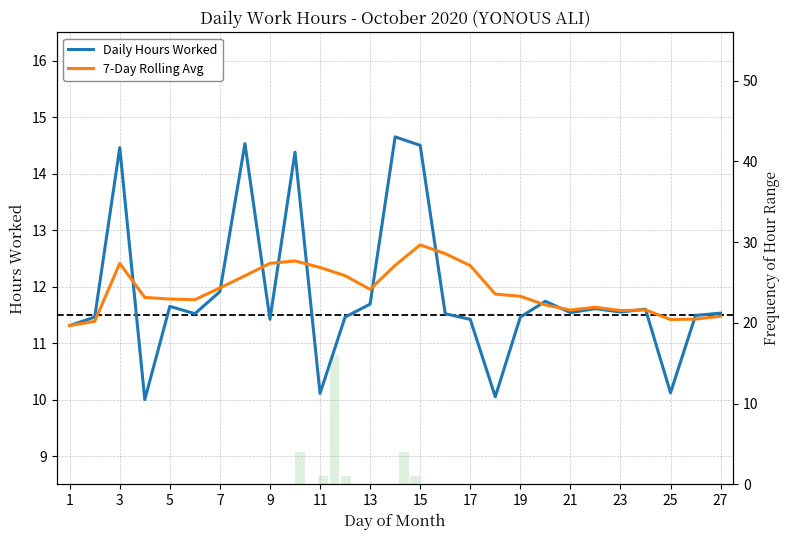

Which has a higher value, 20 or 19?

20